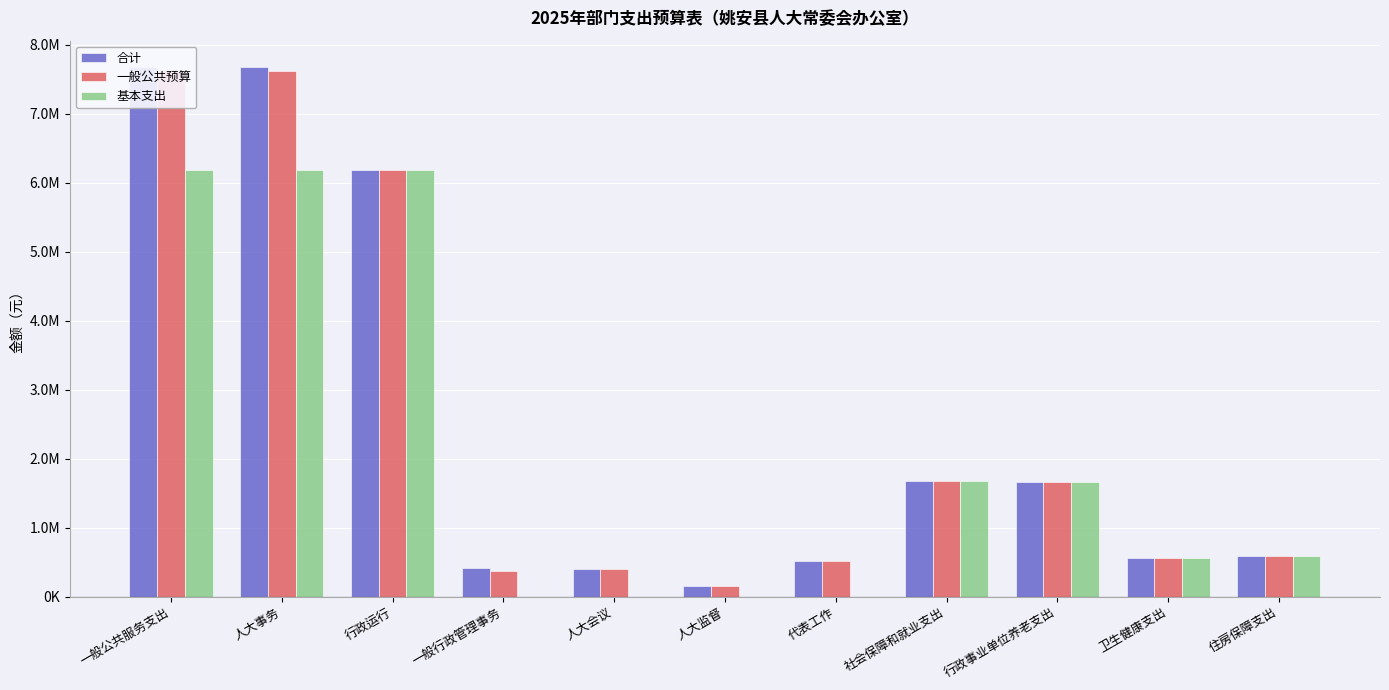

At which category does the chart reach its peak across all series?

一般公共服务支出